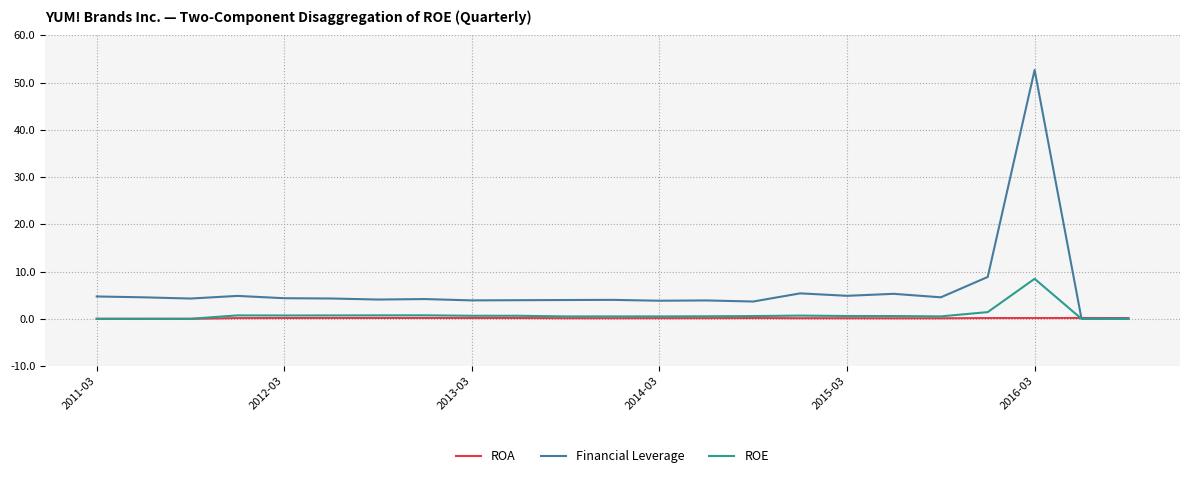

How many distinct data groups are displayed?

3